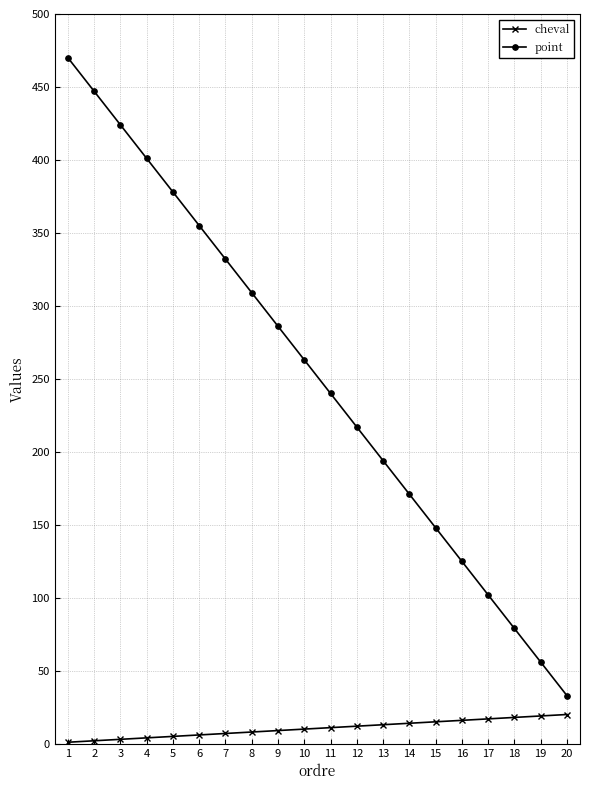

What is the sum of all cheval values?

210